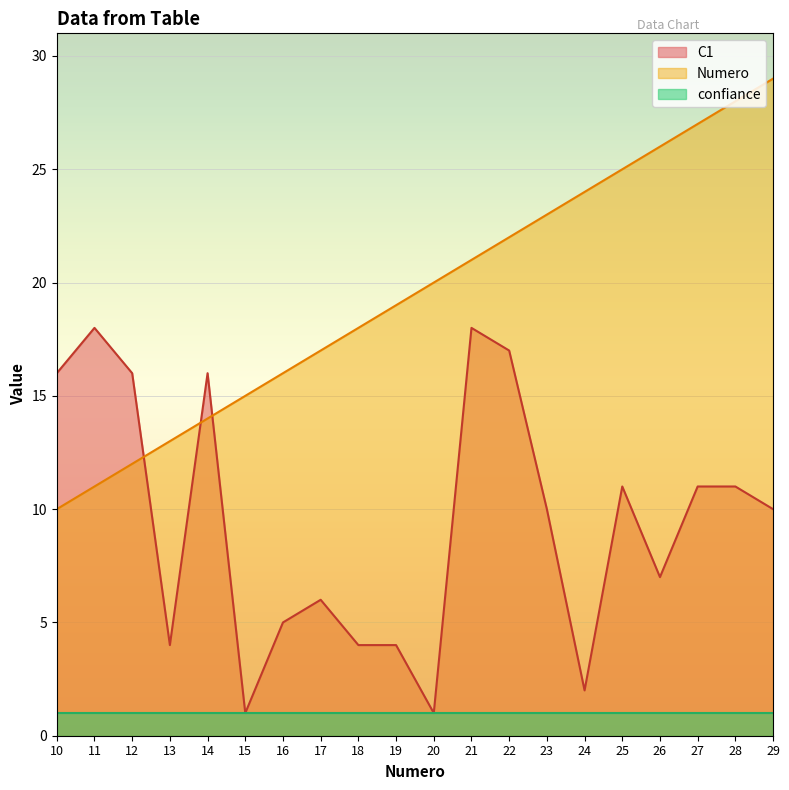

Rank the series by their average value, from lowest to highest.

confiance, C1, Numero